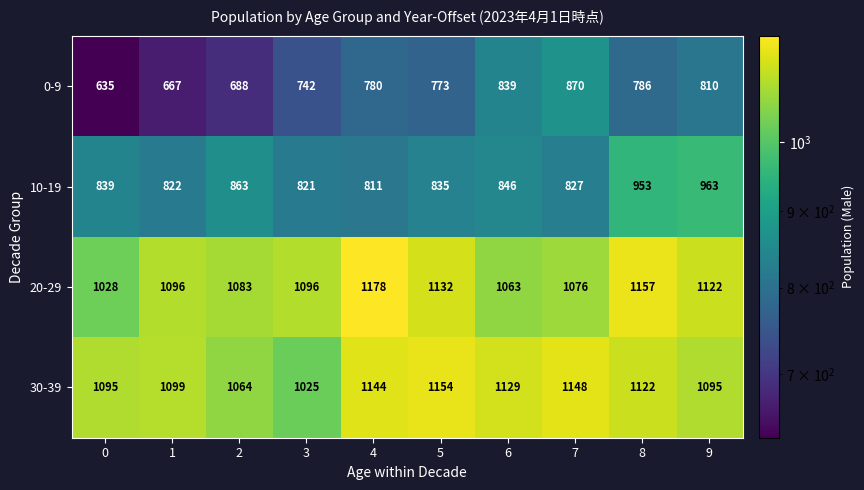

At how many categories does at least one series exceed 748?

10